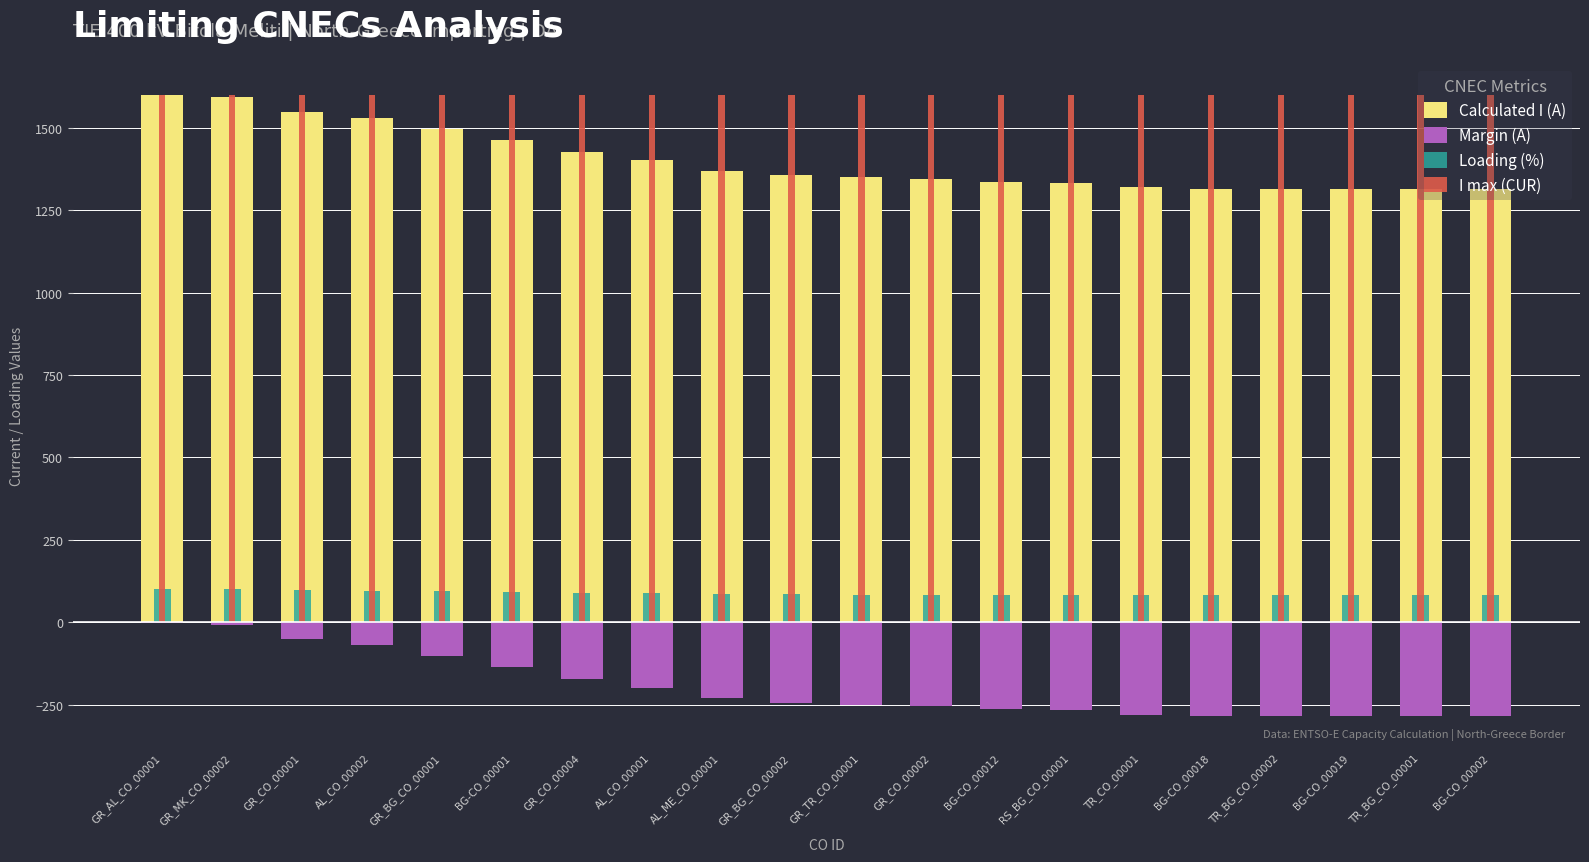

Rank the series at GR_CO_00001 from highest to lowest value.

I max (CUR), Calculated I (A), Loading (%), Margin (A)